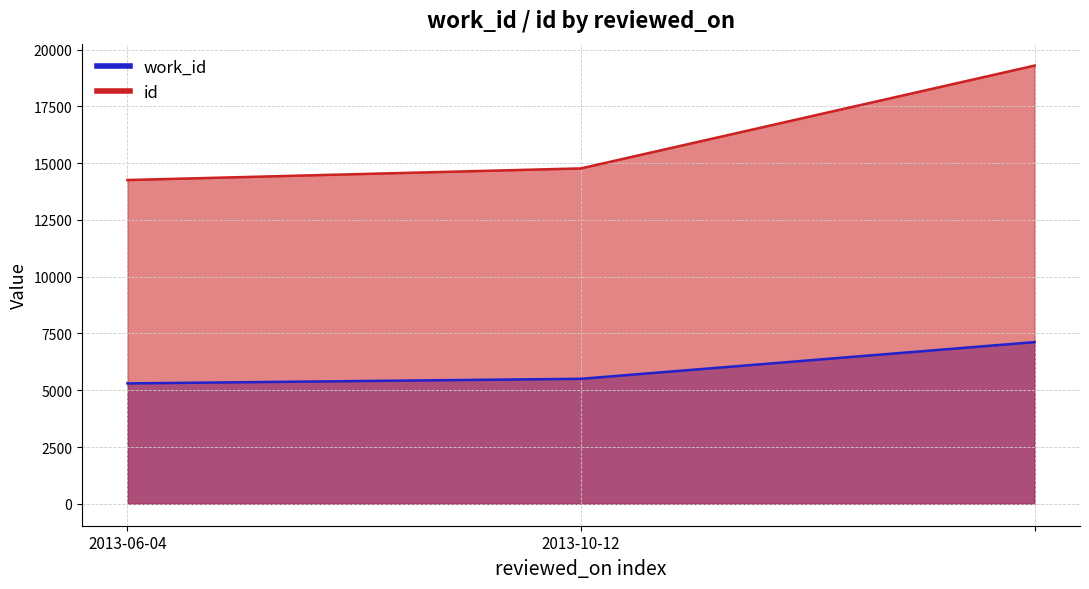

True or false: work_id has a value of 2494 at 2013-10-12.

False